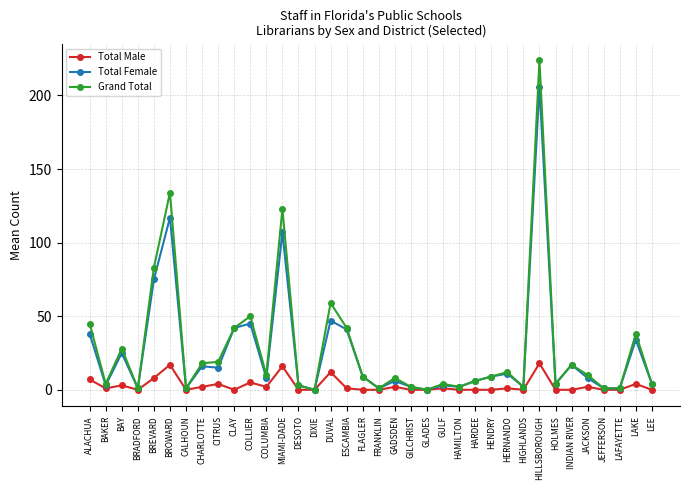

Reading right to left, transcribe all the data shown in this chart.

Total Male: 0	4	0	0	2	0	0	18	0	1	0	0	0	1	0	0	2	0	0	1	12	0	0	16	2	5	0	4	2	0	17	8	0	3	1	7
Total Female: 4	34	1	1	8	17	4	206	2	11	9	6	2	3	0	2	6	1	9	41	47	0	3	107	8	45	42	15	16	1	117	75	1	25	3	38
Grand Total: 4	38	1	1	10	17	4	224	2	12	9	6	2	4	0	2	8	1	9	42	59	0	3	123	10	50	42	19	18	1	134	83	1	28	4	45